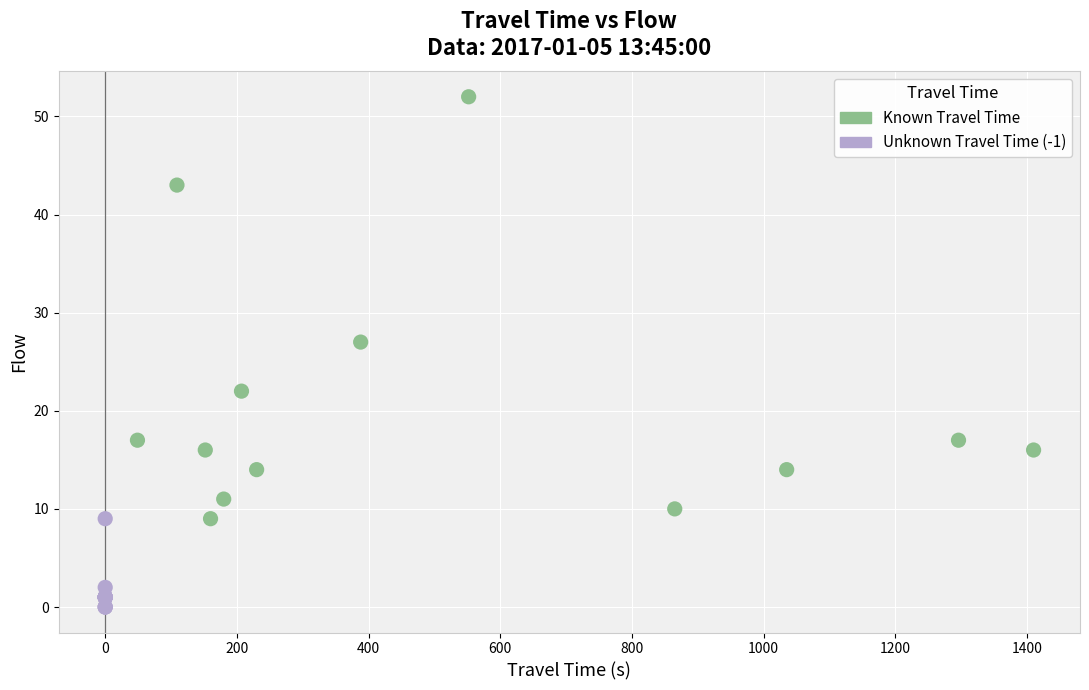

Which series reaches the maximum Y coordinate?

Known Travel Time